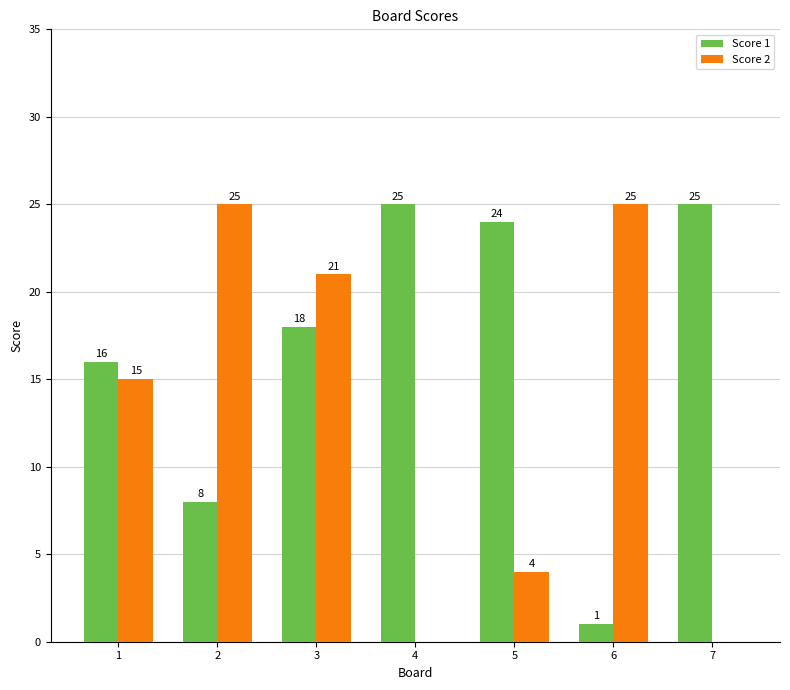

What is the maximum value shown in the chart?

25